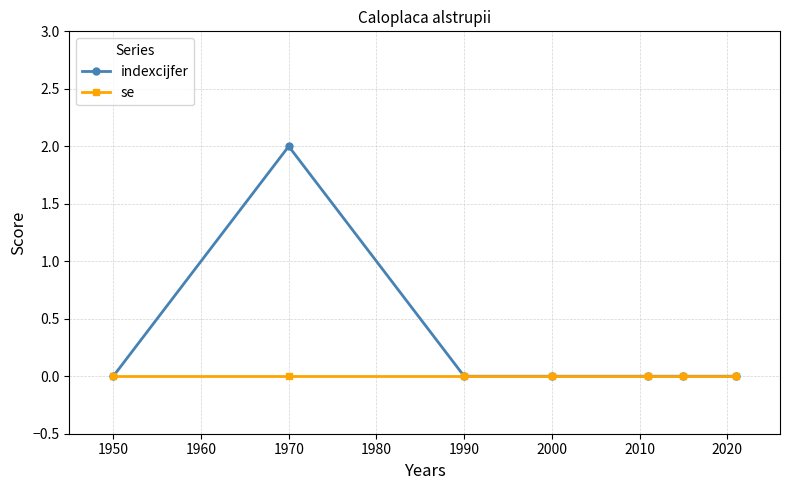

Which series has the largest total across all categories?

indexcijfer